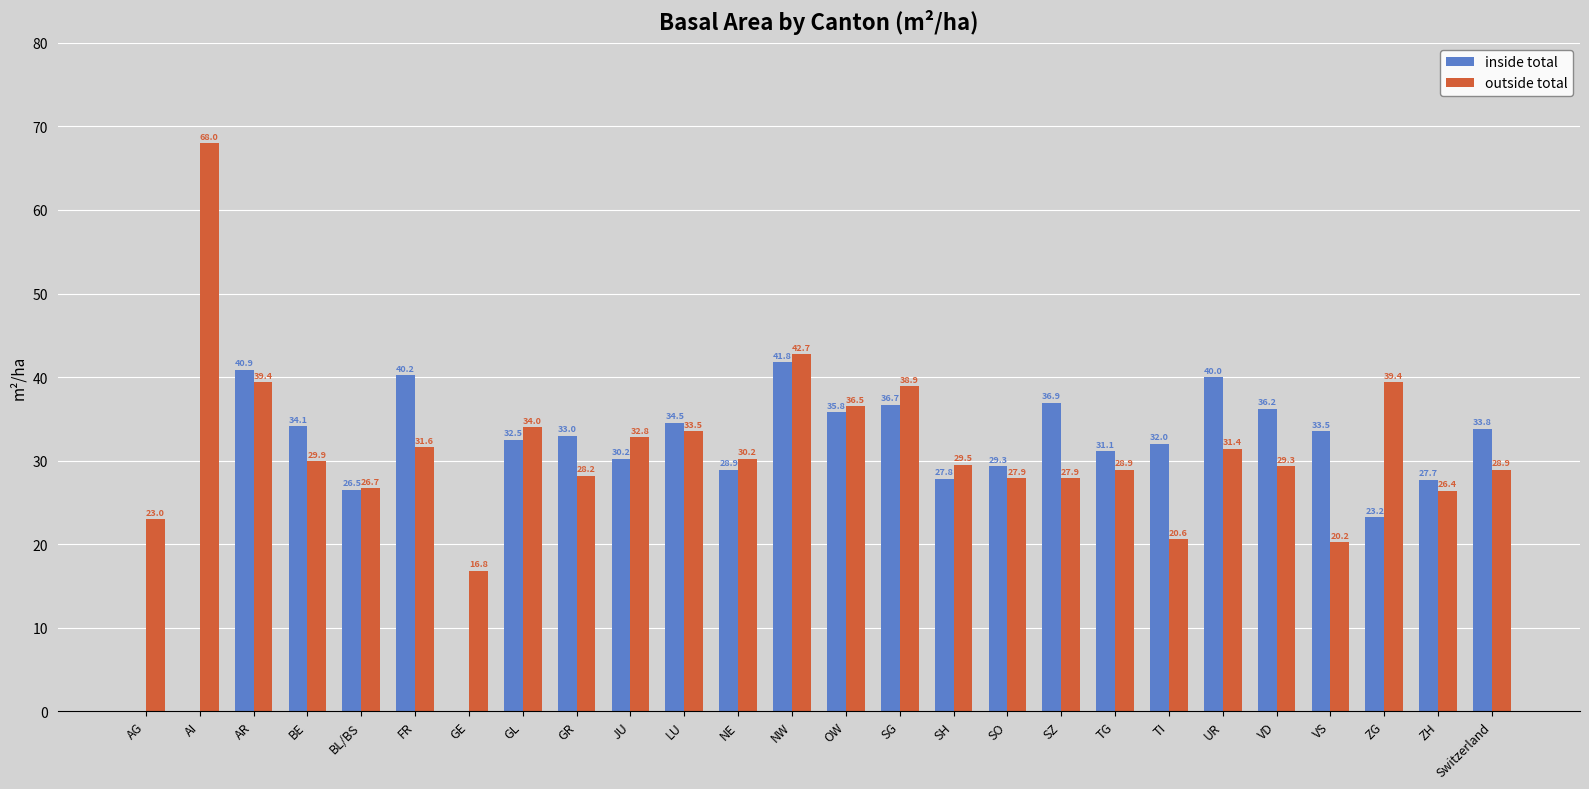

What are all the series names shown in the legend?

inside total, outside total